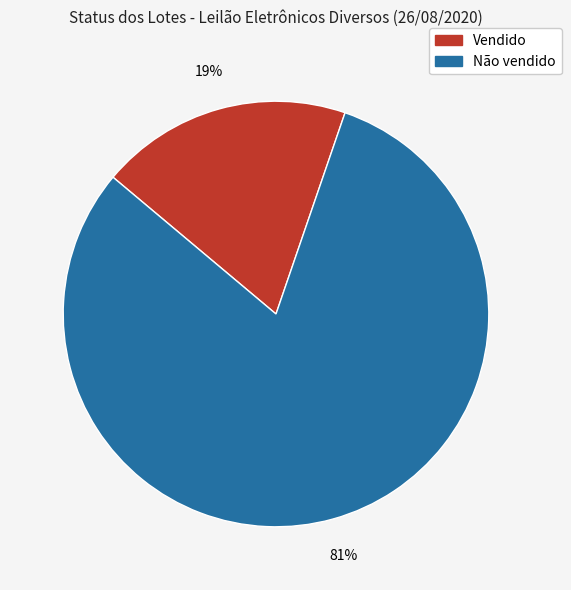

What is the smallest slice in the pie chart?

Vendido